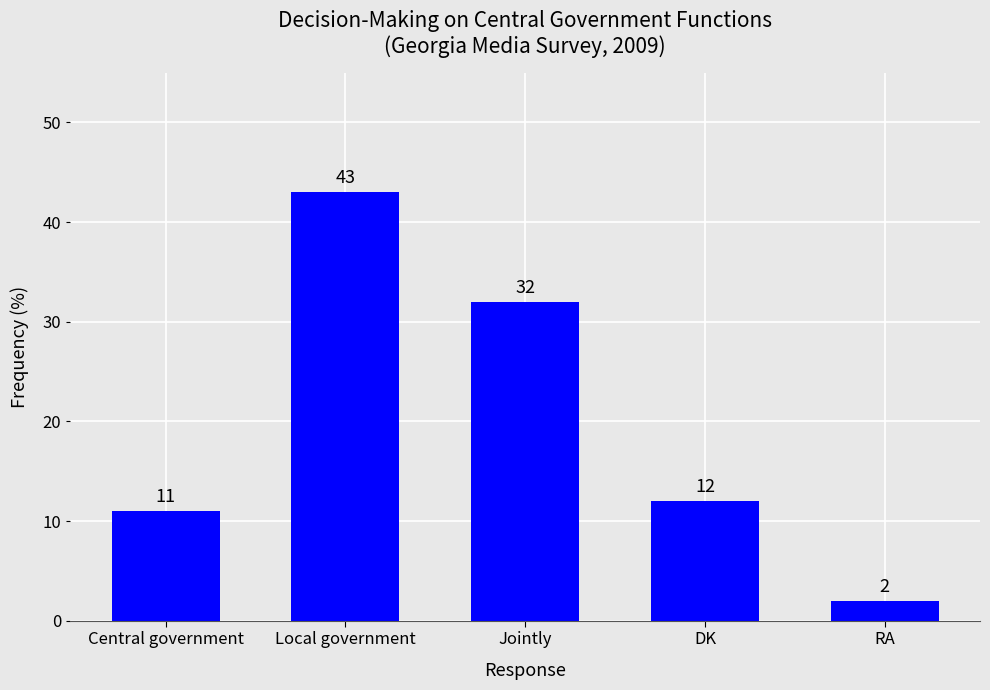

At which label does the data first exceed 12?

Local government